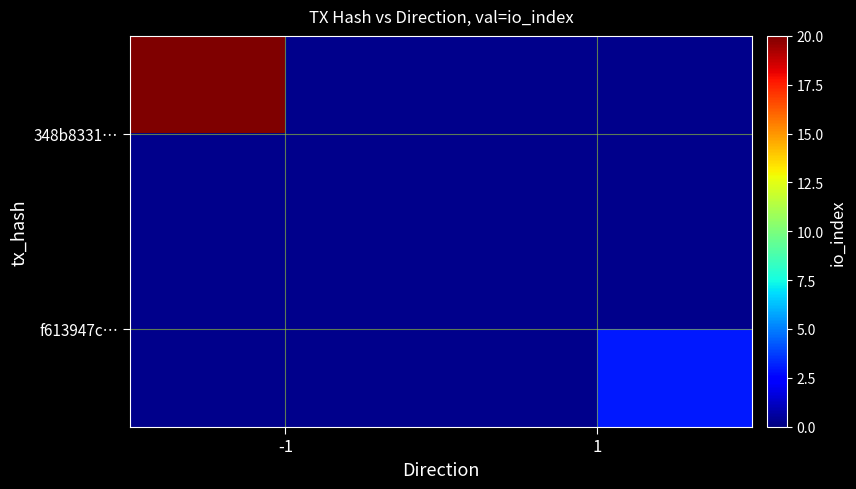

How many values in f613947c… are above zero?

1